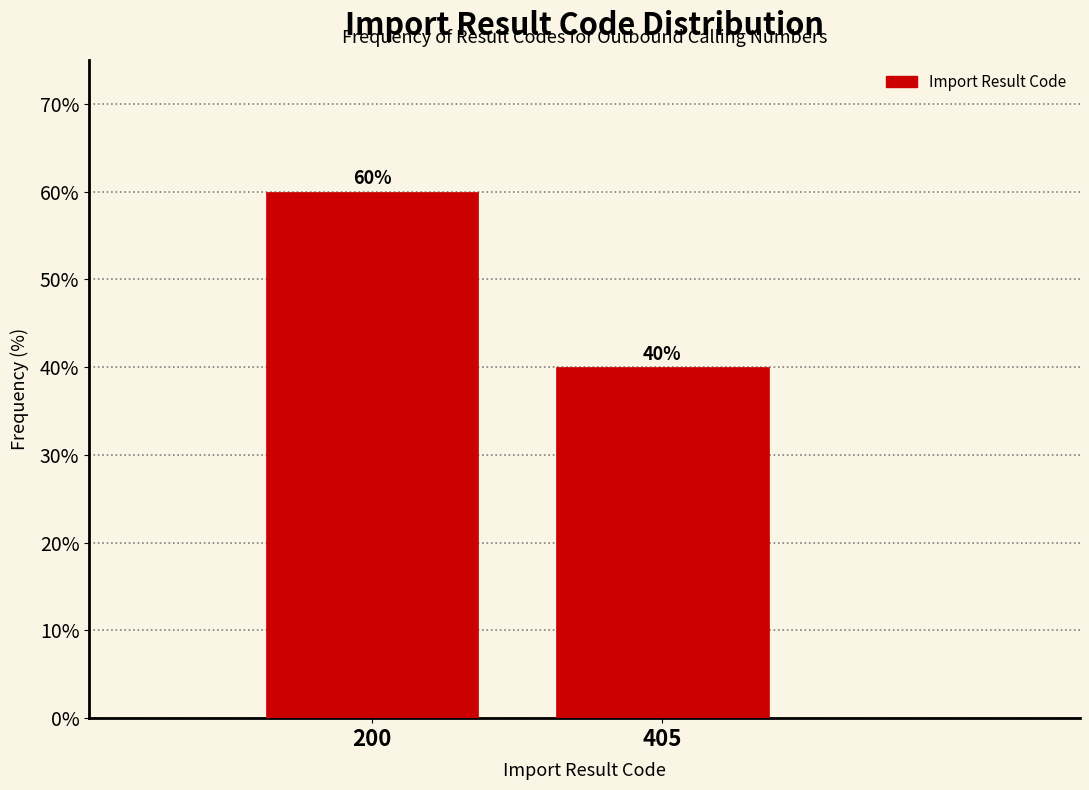

Reading right to left, extract all data points from this chart.

40	60